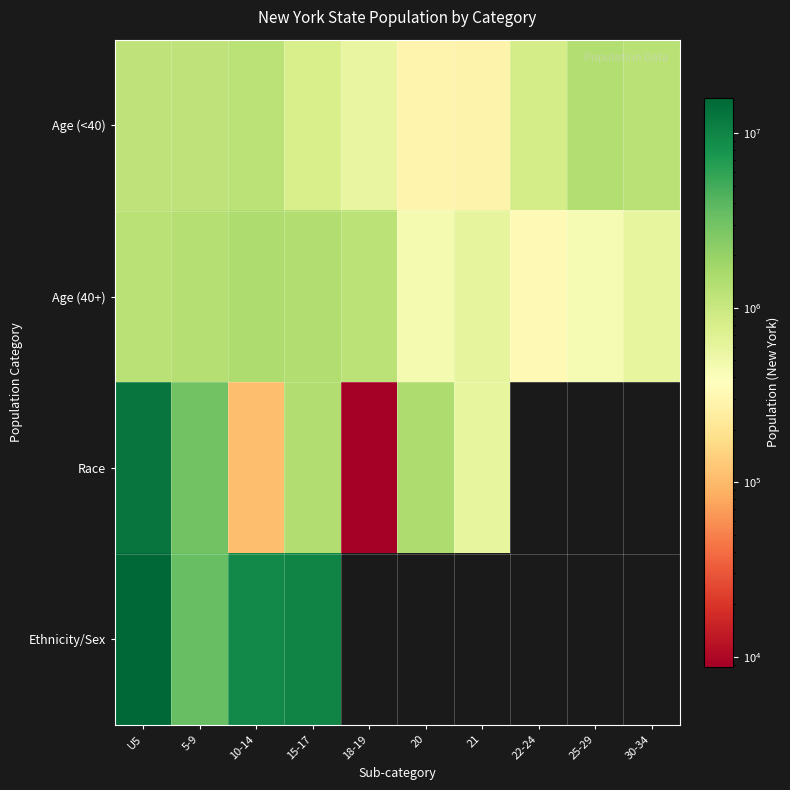

Count the number of categories in the chart.

10